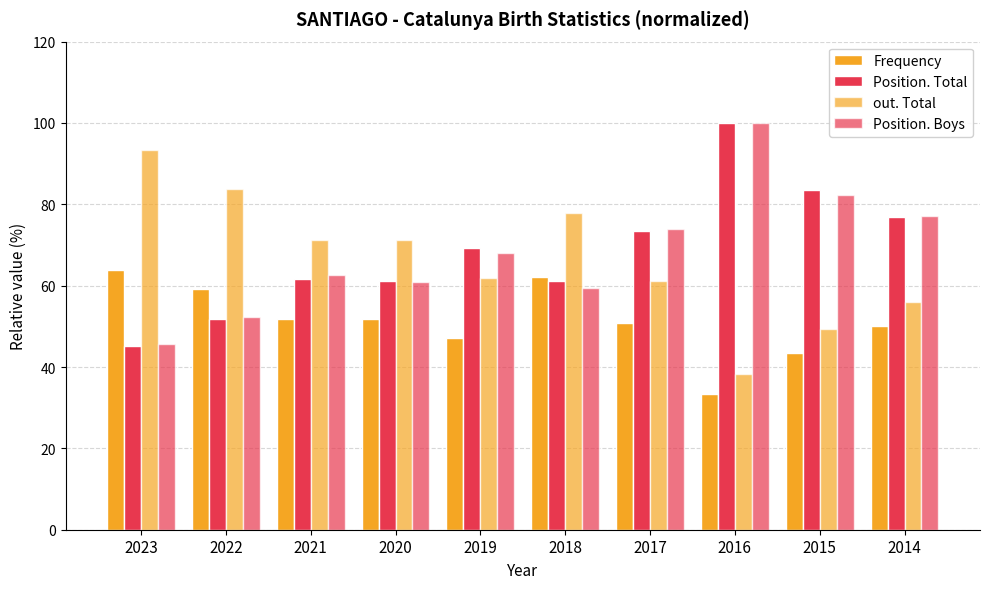

Count the number of data series in this chart.

4